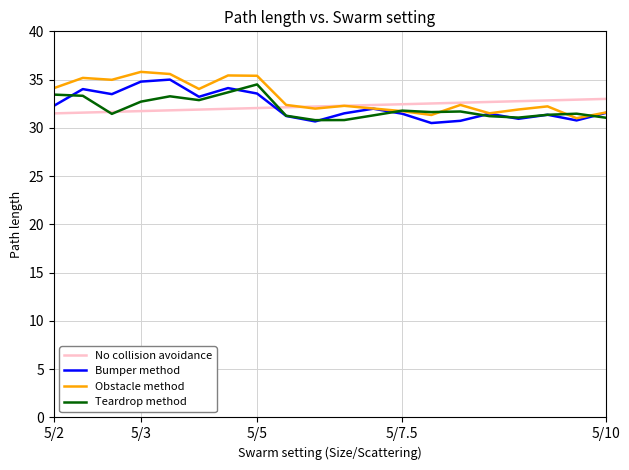

List the series in order of their peak value, highest first.

Obstacle method, Bumper method, Teardrop method, No collision avoidance